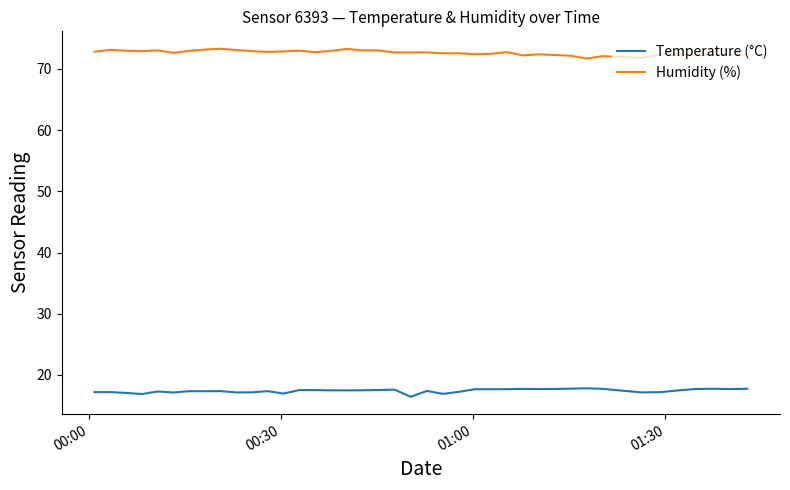

What is the difference between the maximum and minimum values in the Temperature (°C) series?

1.4